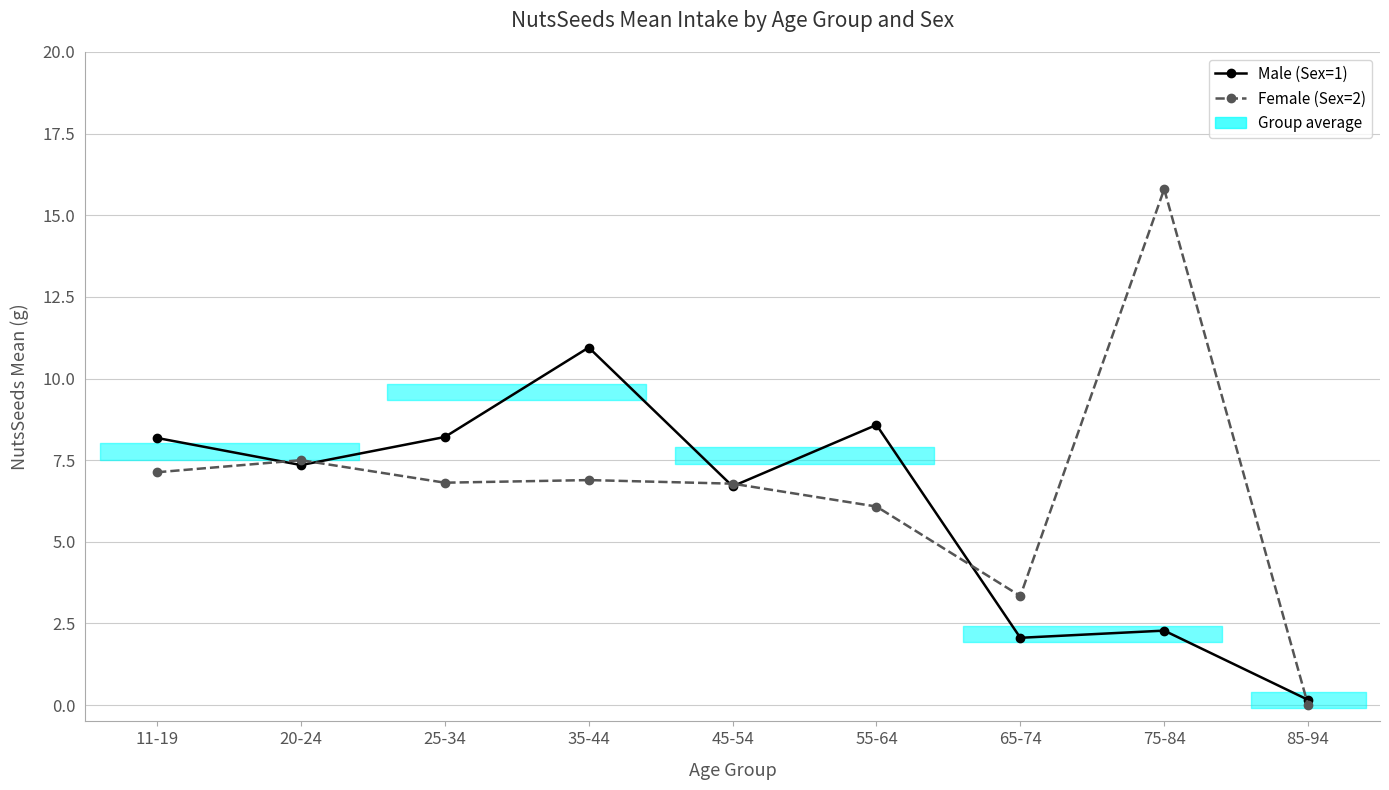

In Female (Sex=2), how many points are lower than both neighbors (excluding endpoints)?

2